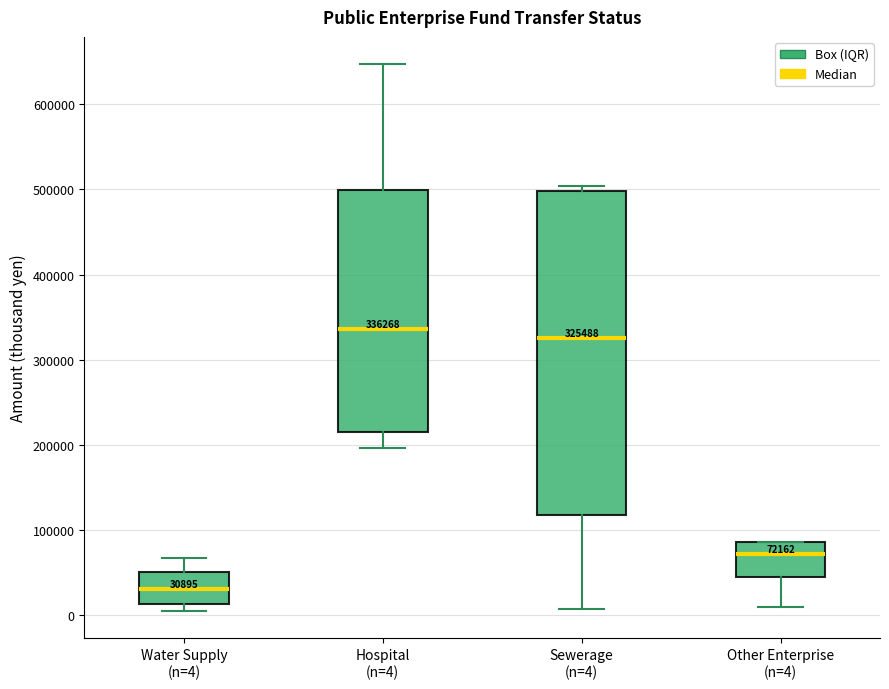

Comparing the boxes themselves (not the whiskers), which one is the tallest?

Sewerage (n=4)